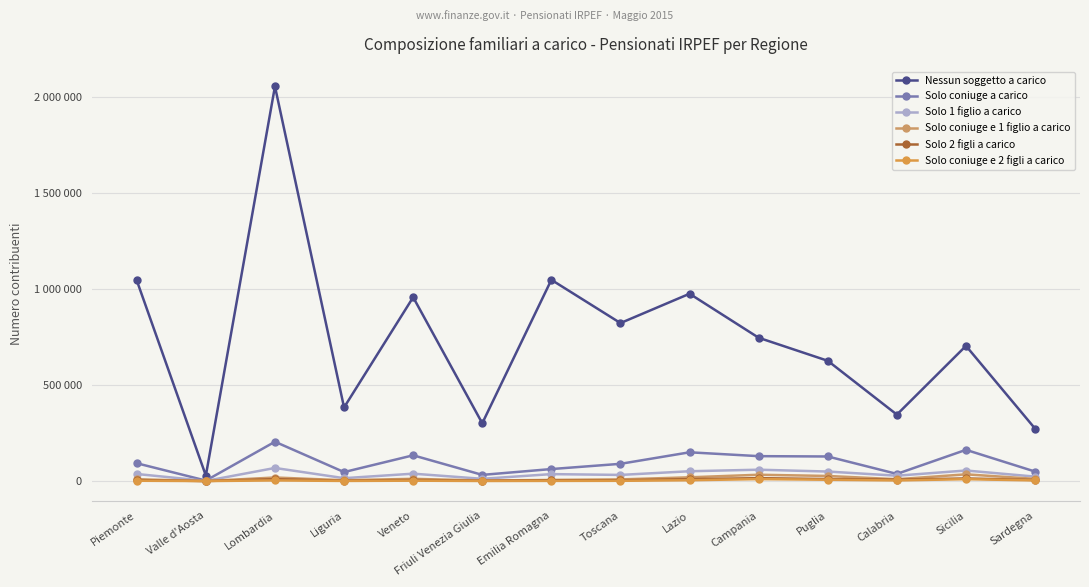

True or false: Solo 1 figlio a carico has a value of 38543 at Veneto.

True